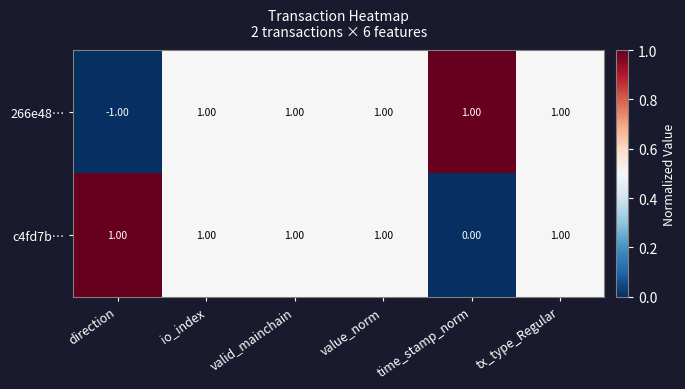

Which series has the largest range (max minus min)?

266e48…